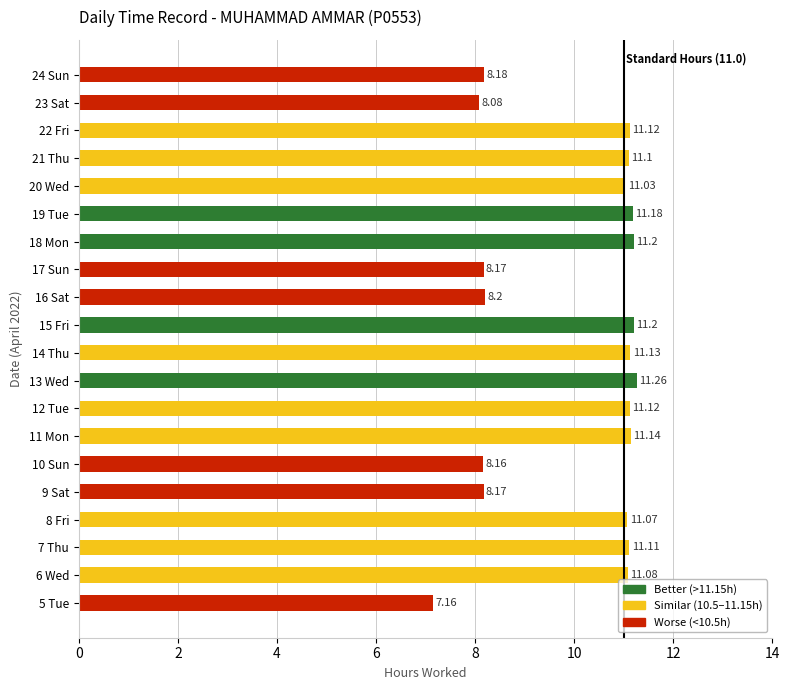

What is the change in value from 23 Sat to 24 Sun?

+0.1